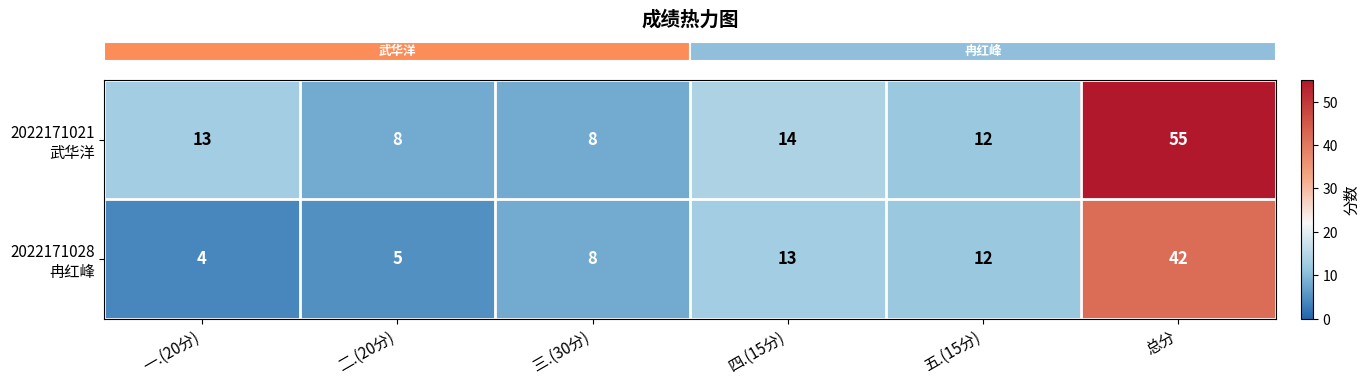

How many data points does each series have?

6